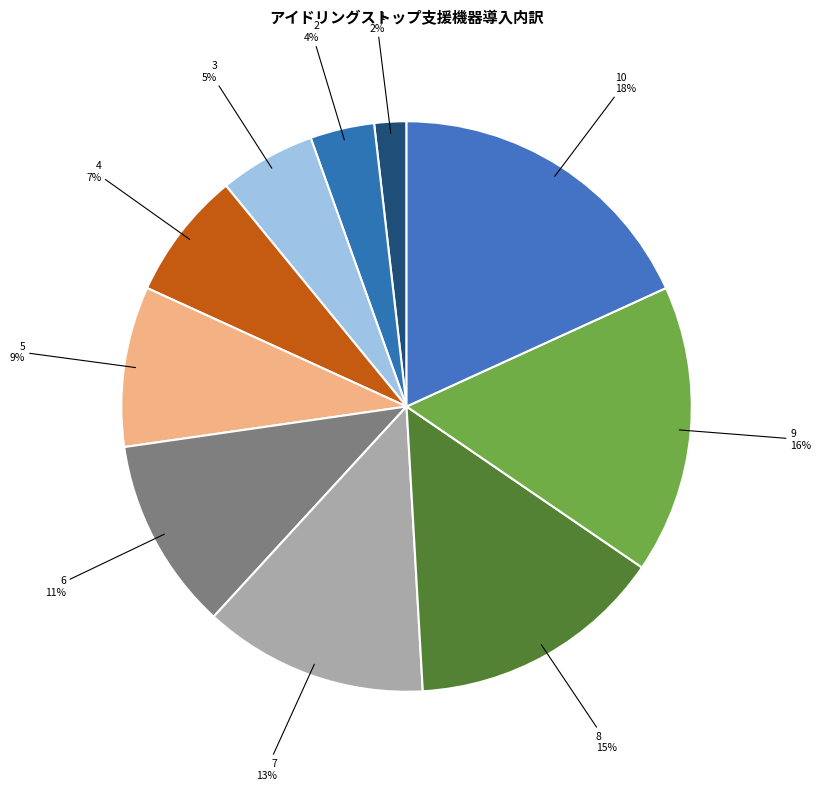

To the nearest percent, what is the average slice percentage?

10%